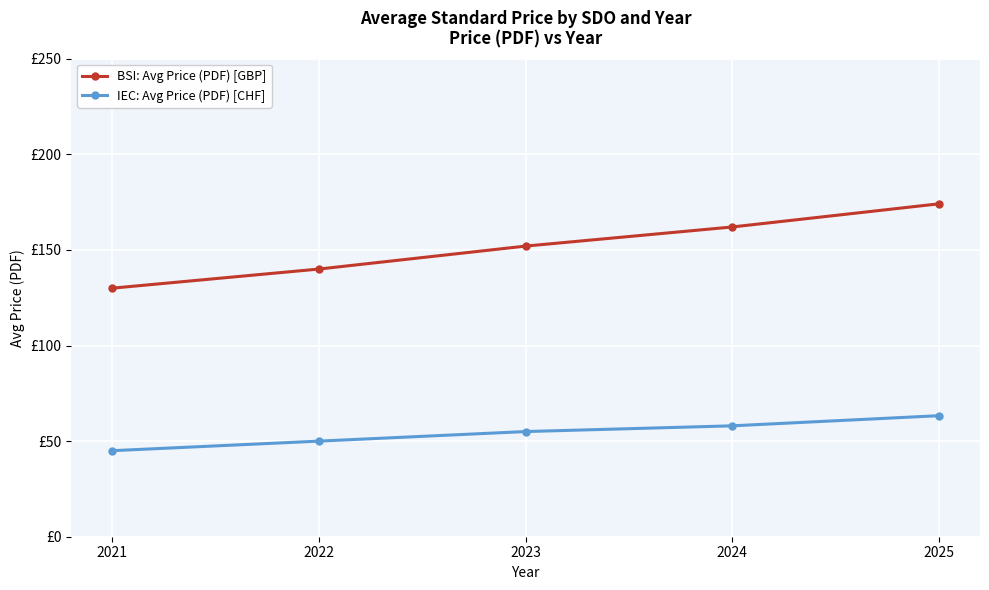

Which series has the largest total across all categories?

BSI: Avg Price (PDF) [GBP]